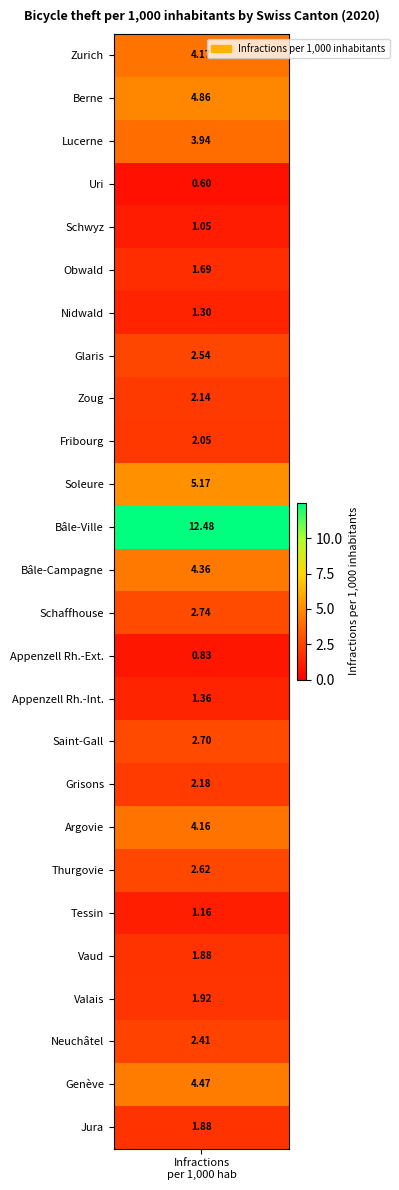

What is the maximum value shown in the chart?

12.5